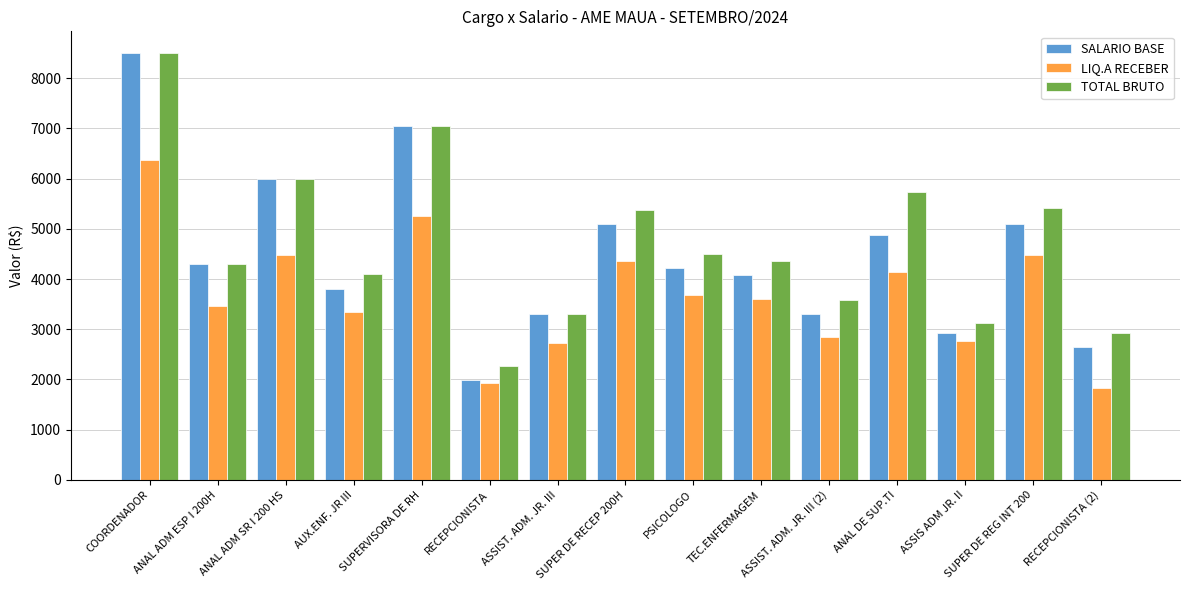

Does the chart contain stacked bars?

No